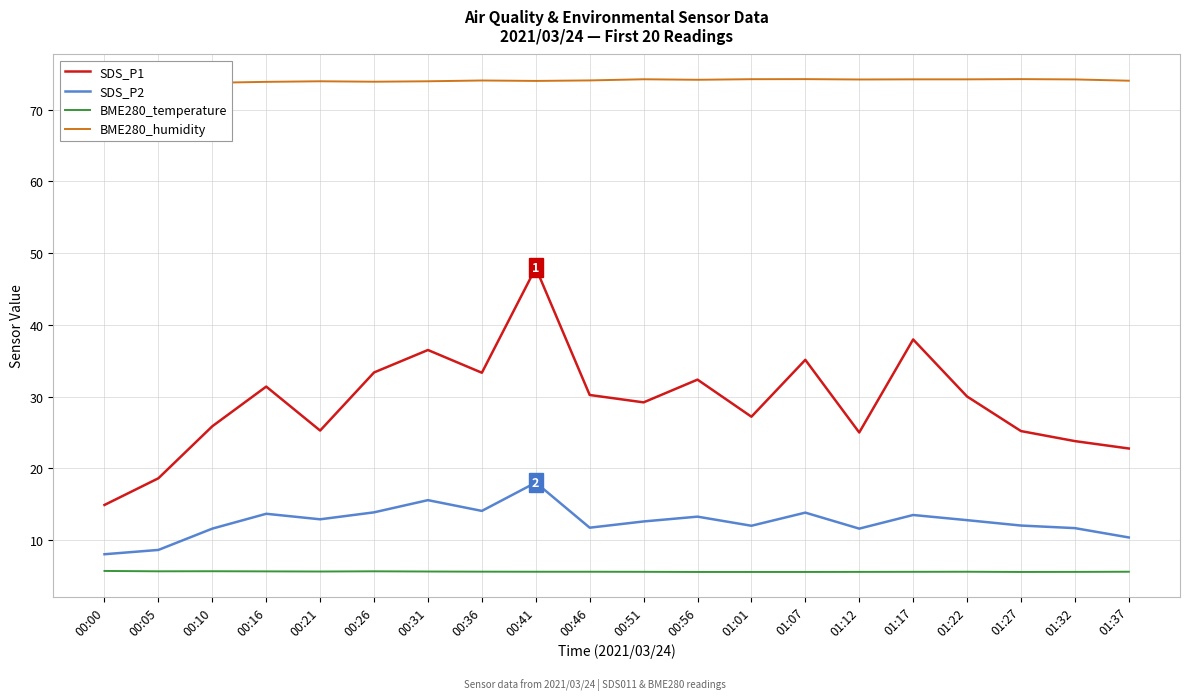

At which label is BME280_humidity closest to 73?

00:00